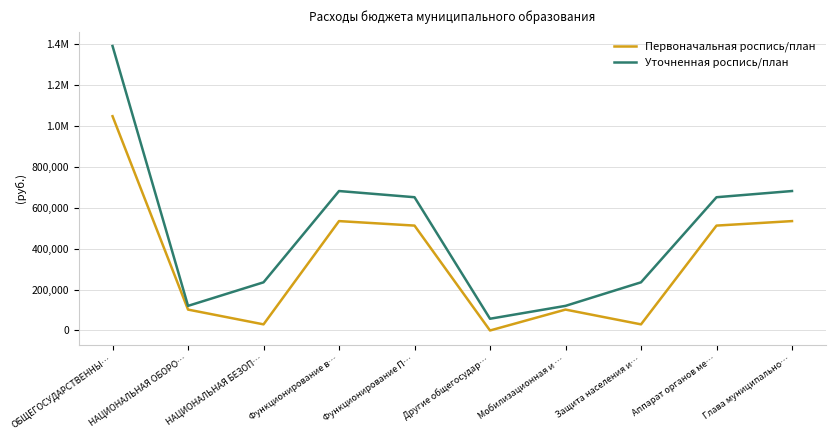

Rank the series at Функционирование П… from highest to lowest value.

Уточненная роспись/план, Первоначальная роспись/план